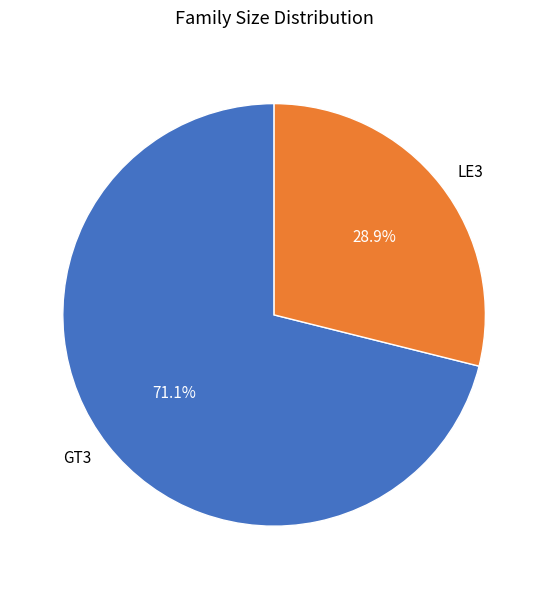

Which slice is the smallest?

LE3